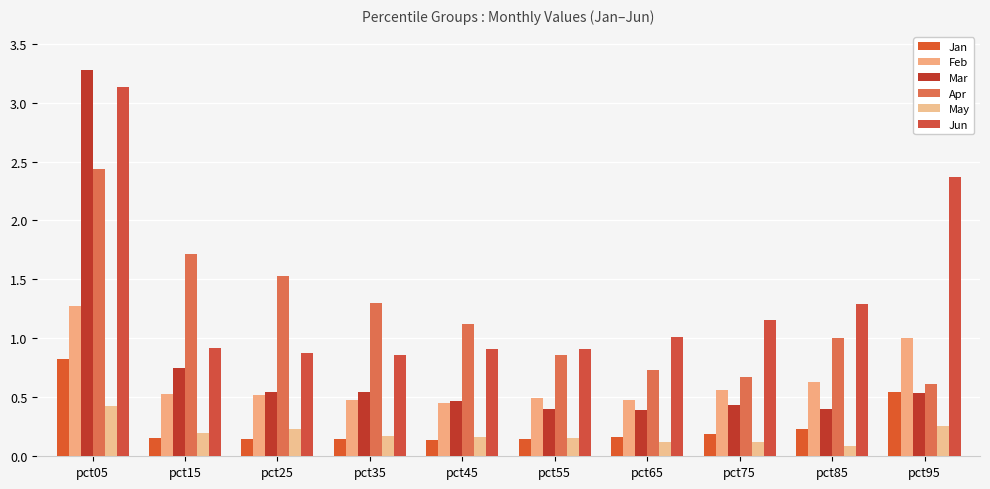

How many bars are there in each group?

6